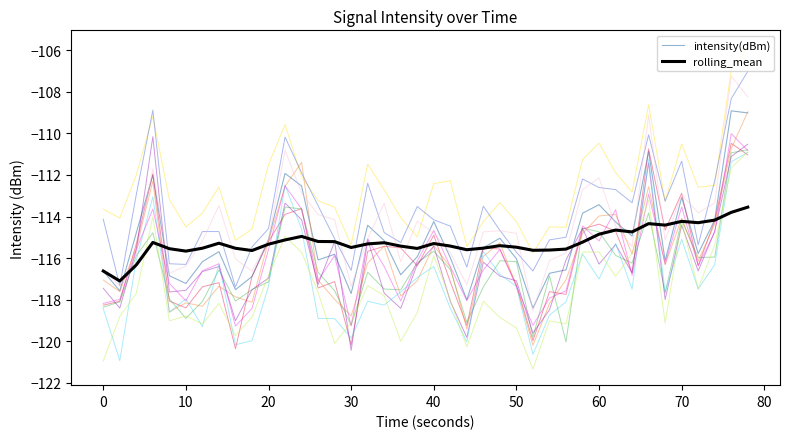

What is the difference between the maximum and second lowest values in the intensity(dBm) series?

9.1